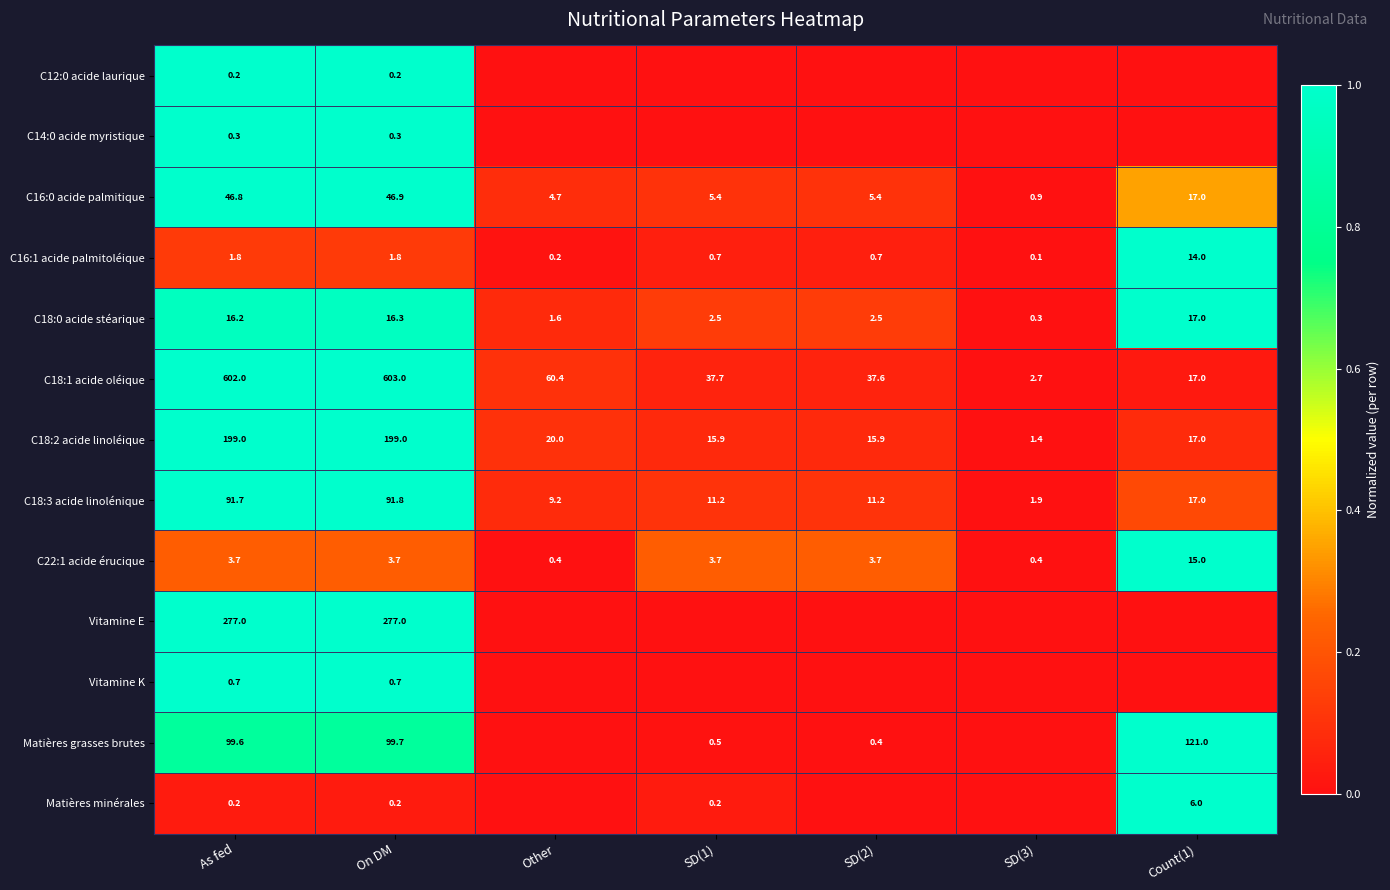

At which category does the chart reach its minimum across all series?

Other